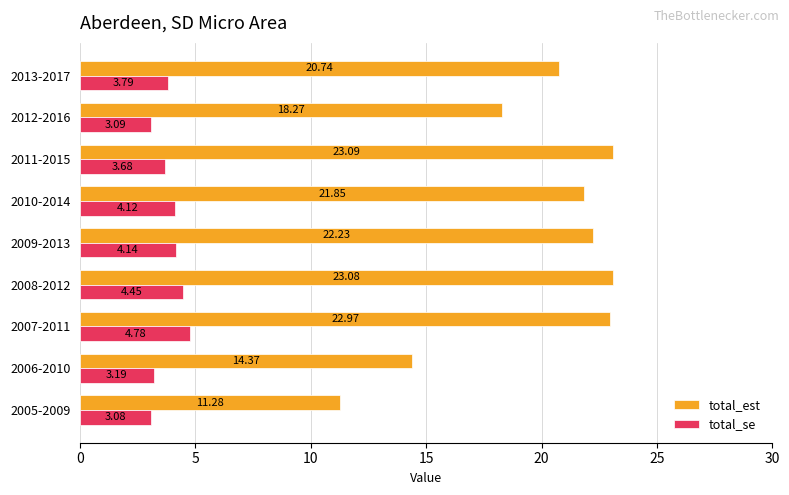

Which series changed the most between 2011-2015 and 2012-2016?

total_est